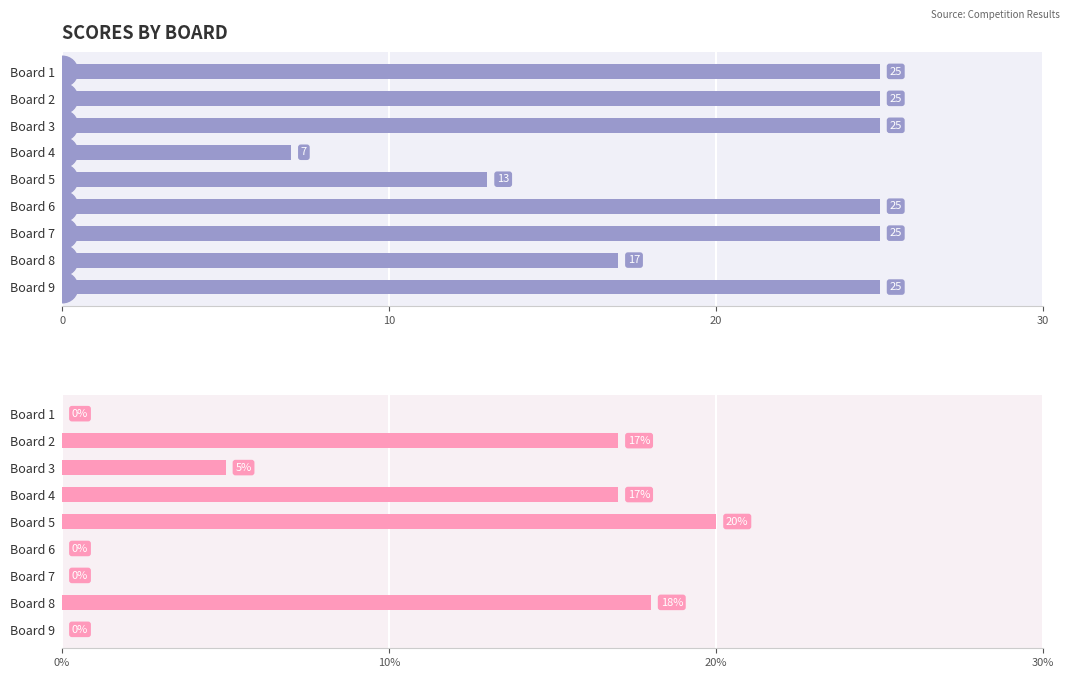

What position from the right is 8?

1